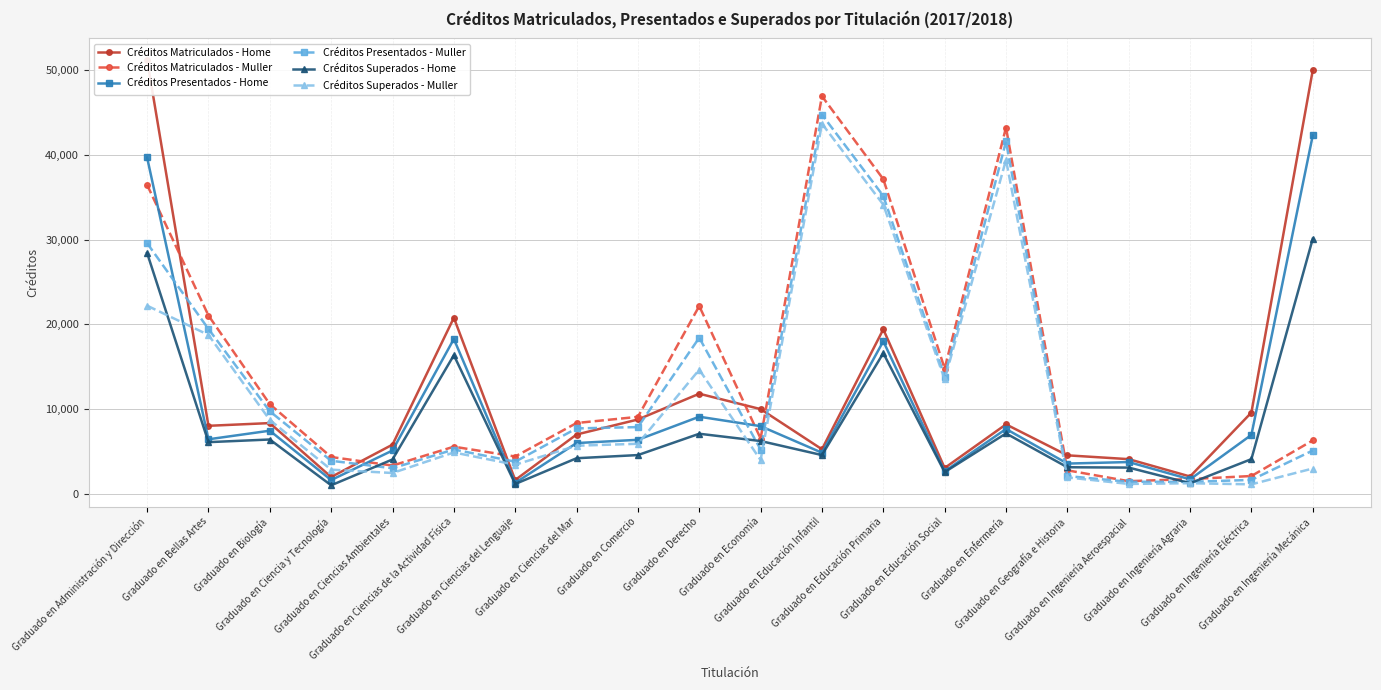

At which label is Créditos Presentados - Home closest to 21805?

Graduado en Ciencias de la Actividad Física